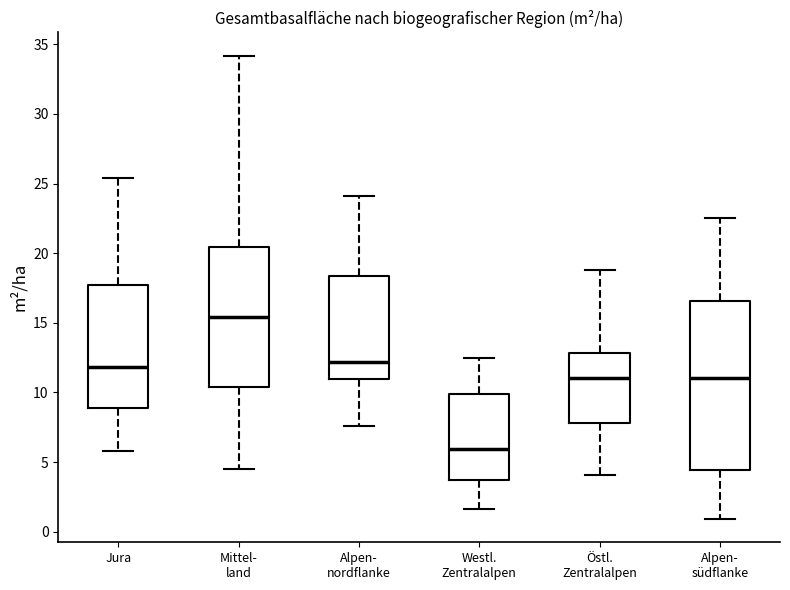

Reading left to right, read every box against the y-axis: the position of its median line, the range the box covers, and the ends of its whiskers. The values are not printed on the chart, so give them approximately, as read against the axis.

Jura: median 12.0, box 9.0 to 18.0, whiskers 6.0 to 25.5
Mittel- land: median 15.5, box 10.5 to 20.5, whiskers 4.5 to 34.0
Alpen- nordflanke: median 12.0, box 11.0 to 18.5, whiskers 7.5 to 24.0
Westl. Zentralalpen: median 6.0, box 3.5 to 10.0, whiskers 1.5 to 12.5
Östl. Zentralalpen: median 11.0, box 8.0 to 13.0, whiskers 4.0 to 19.0
Alpen- südflanke: median 11.0, box 4.5 to 16.5, whiskers 1.0 to 22.5